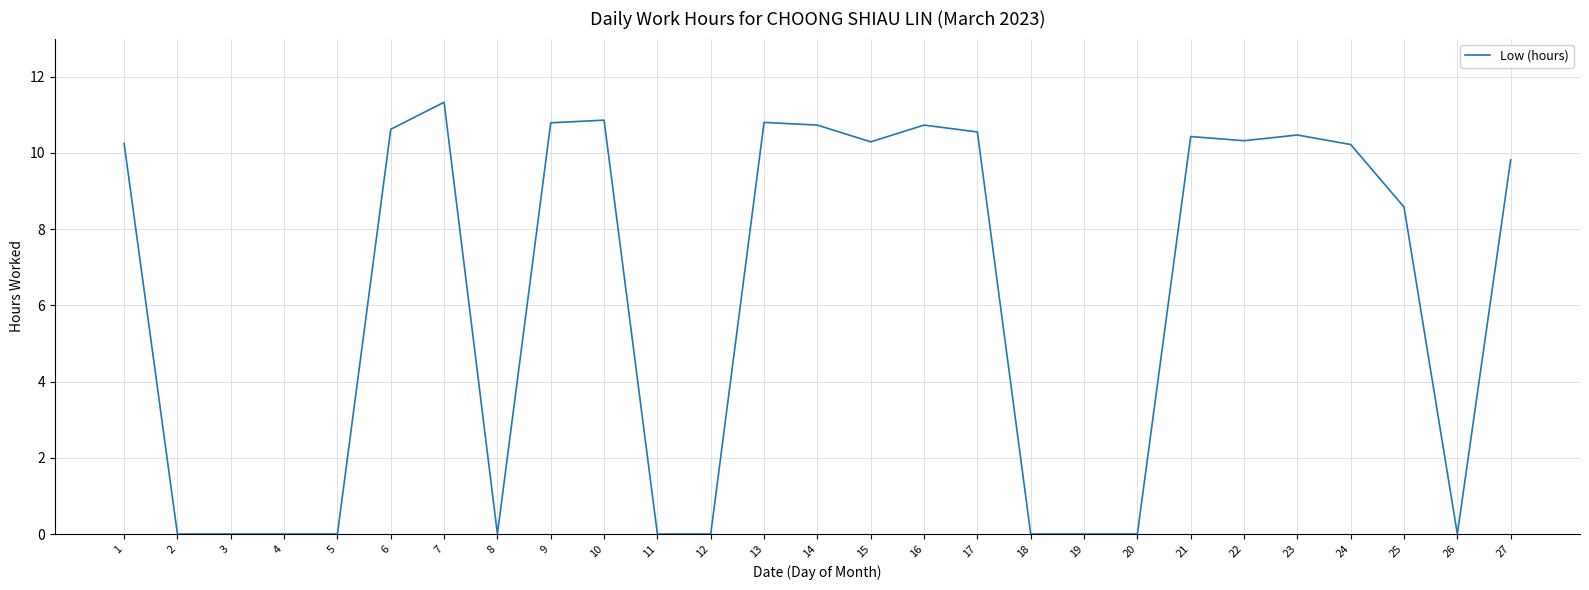

What is the change in value from 8 to 15?

+10.3